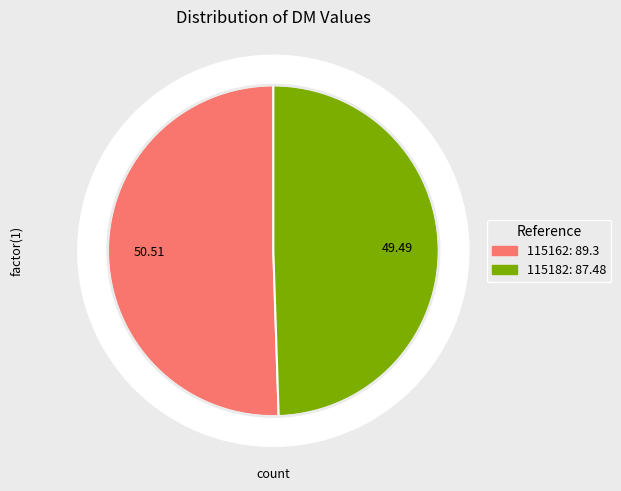

What is the change in value from 115162 to 115182?

-1.8